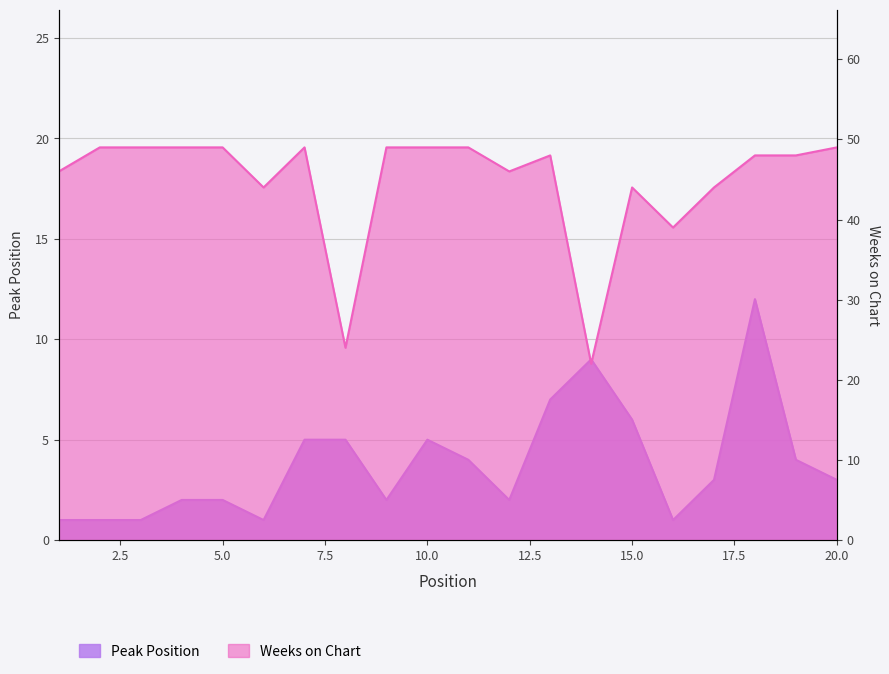

Rank the series by their average value, from lowest to highest.

Peak Position, Weeks on Chart